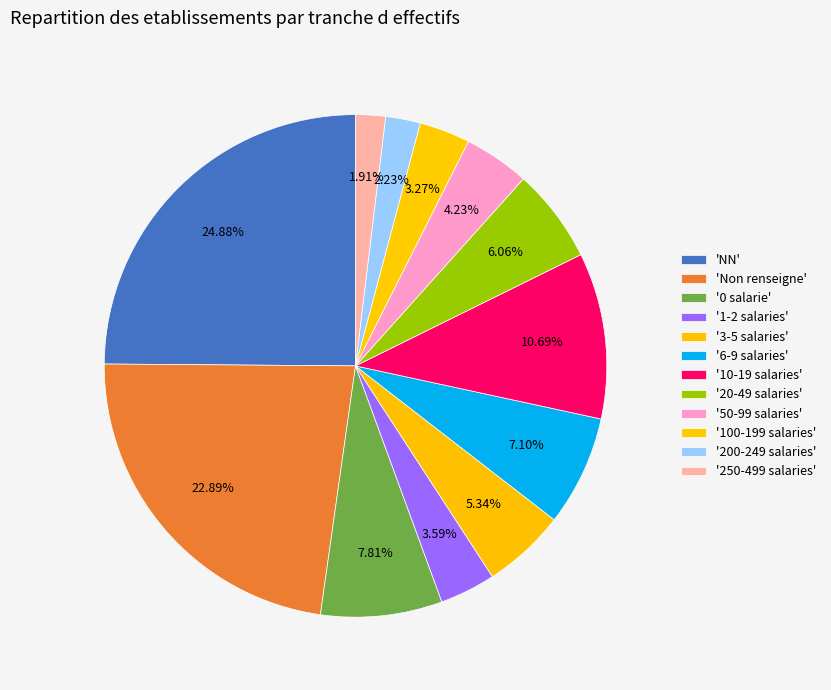

Which slice is the largest?

NN